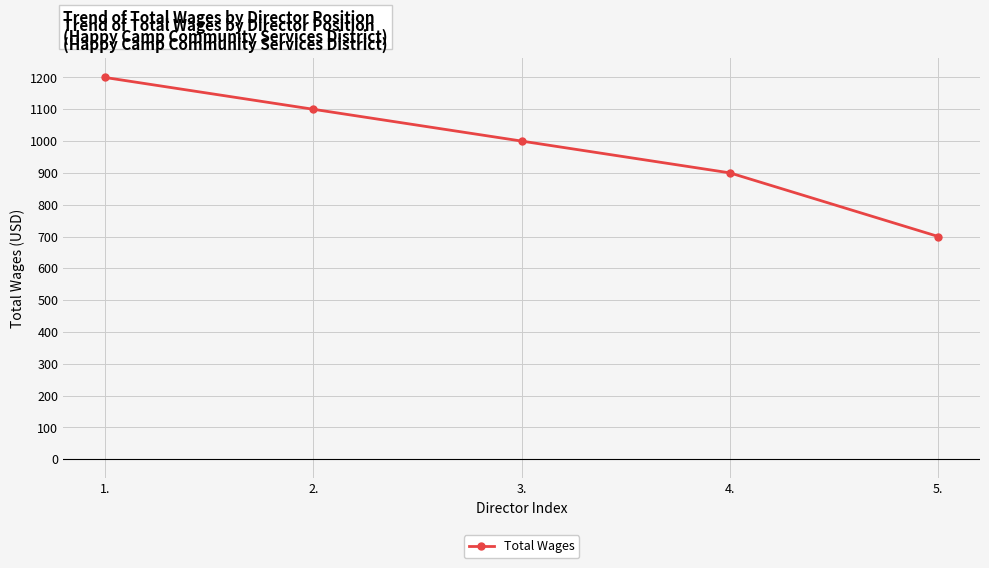

At which category does the chart reach its peak across all series?

1.